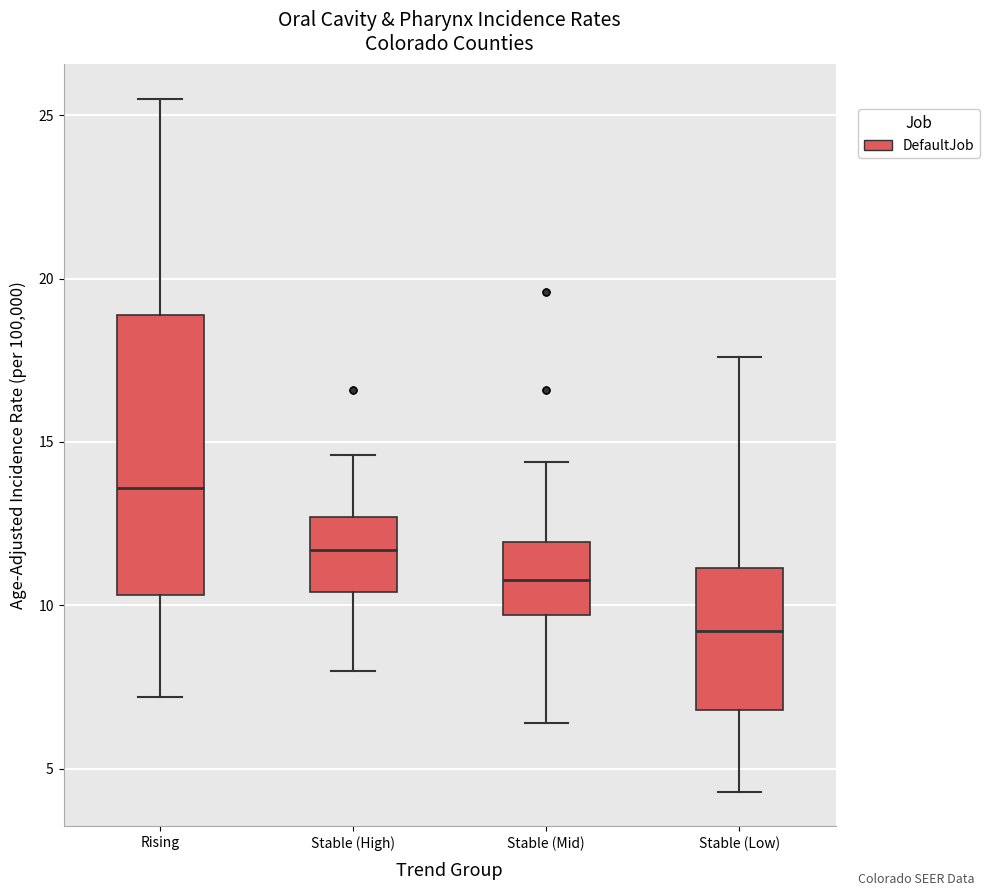

Reading left to right, read every box against the y-axis: the position of its median line, the range the box covers, and the ends of its whiskers. The values are not printed on the chart, so give them approximately, as read against the axis.

Rising: median 13.5, box 10.5 to 19.0, whiskers 7.0 to 25.5
Stable (High): median 11.5, box 10.5 to 12.5, whiskers 8.0 to 14.5
Stable (Mid): median 11.0, box 9.5 to 12.0, whiskers 6.5 to 14.5
Stable (Low): median 9.0, box 7.0 to 11.0, whiskers 4.5 to 17.5